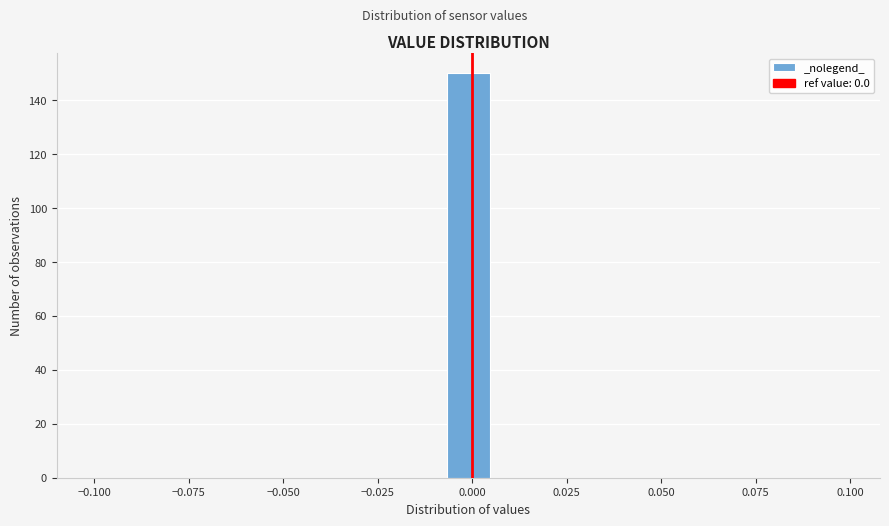

Read against the x-axis, roughly where is the centre of the tallest bar?

0.000